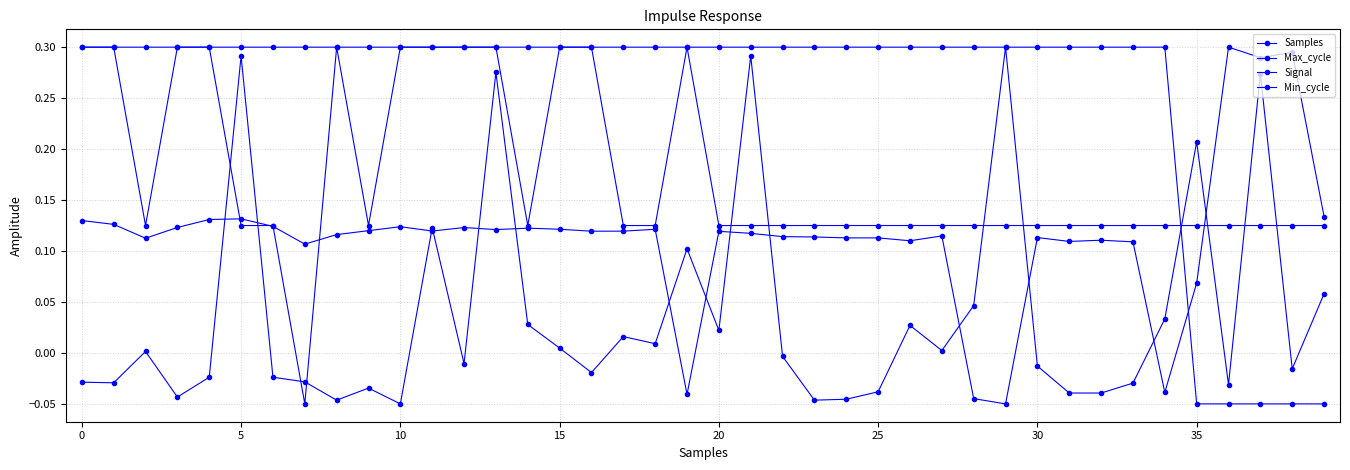

What is the highest value of the Min_cycle series?

0.3